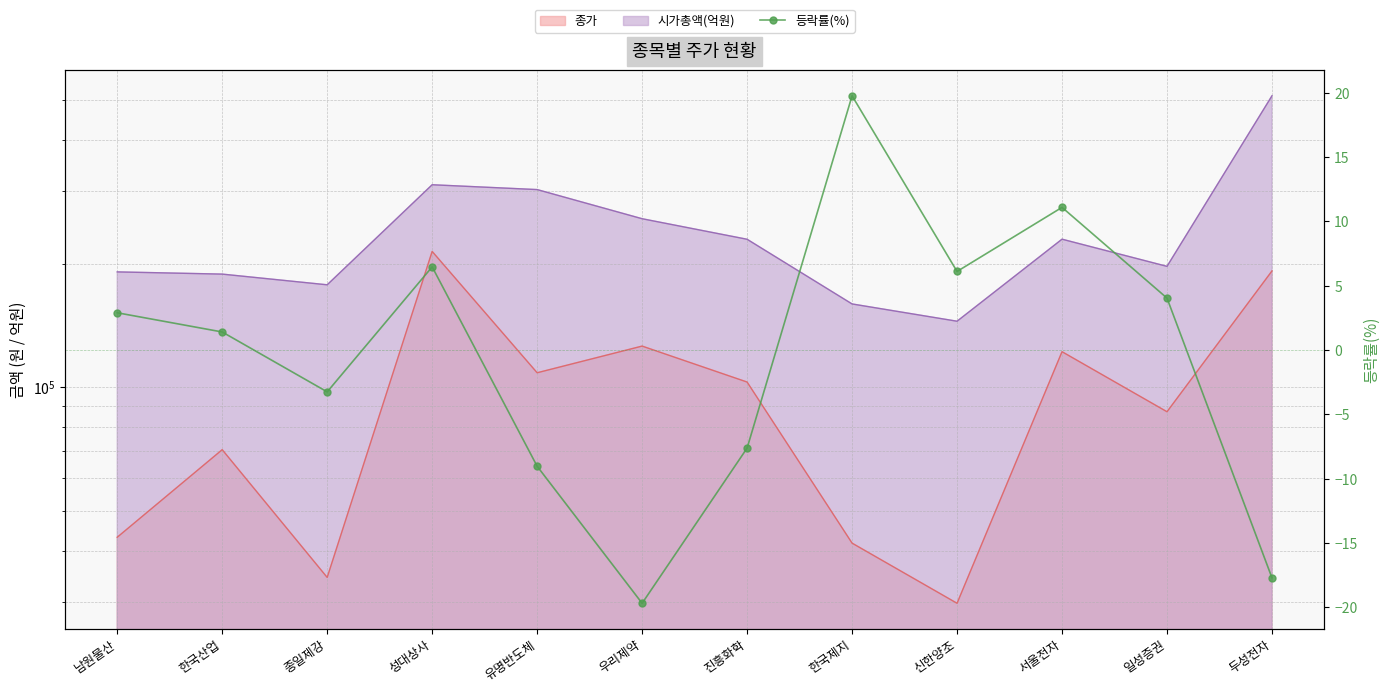

How many values are below zero?

5